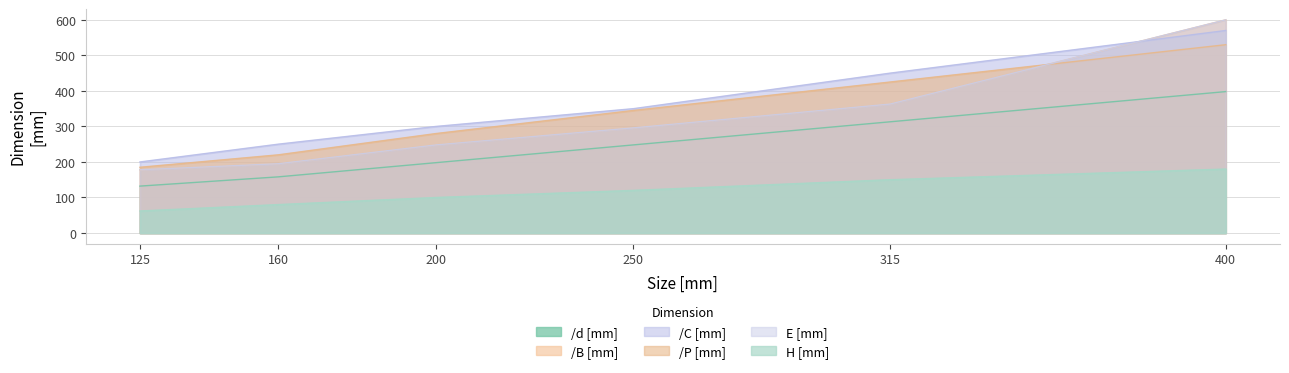

How many categories are shown in the chart?

6